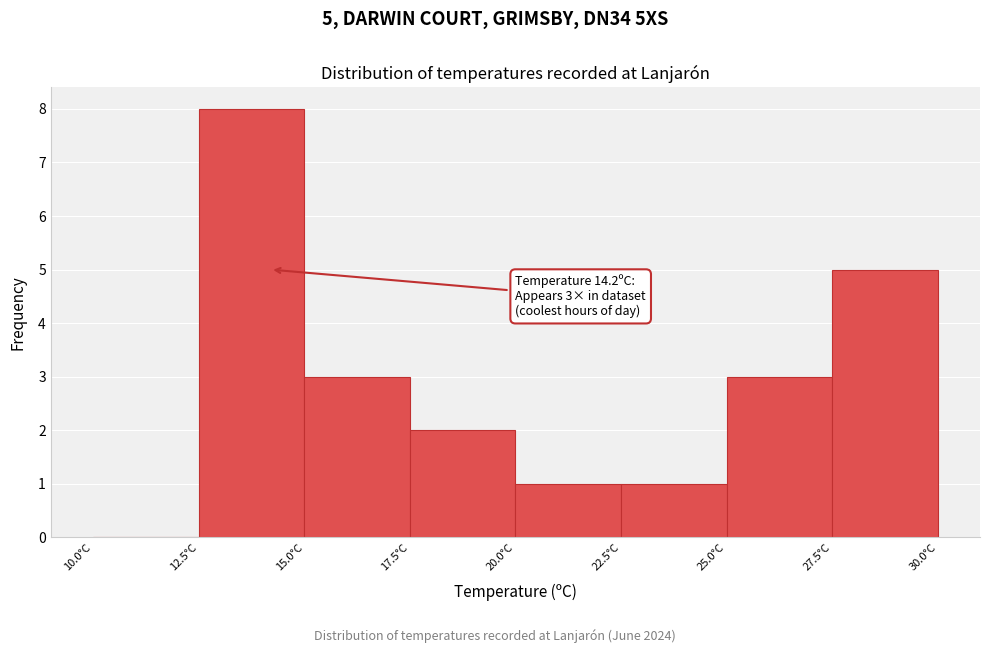

Over which range of the x-axis is the bar tallest?

12.5 to 15.0